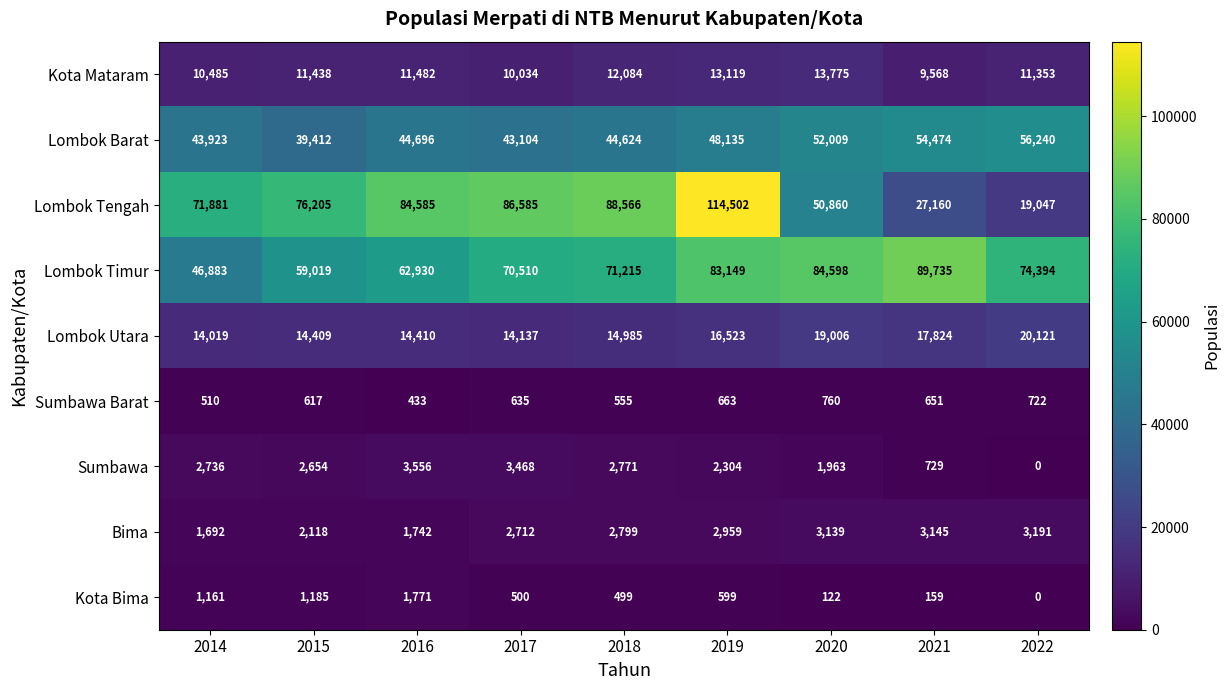

Rank the series at 2018 from lowest to highest value.

Kota Bima, Sumbawa Barat, Sumbawa, Bima, Kota Mataram, Lombok Utara, Lombok Barat, Lombok Timur, Lombok Tengah